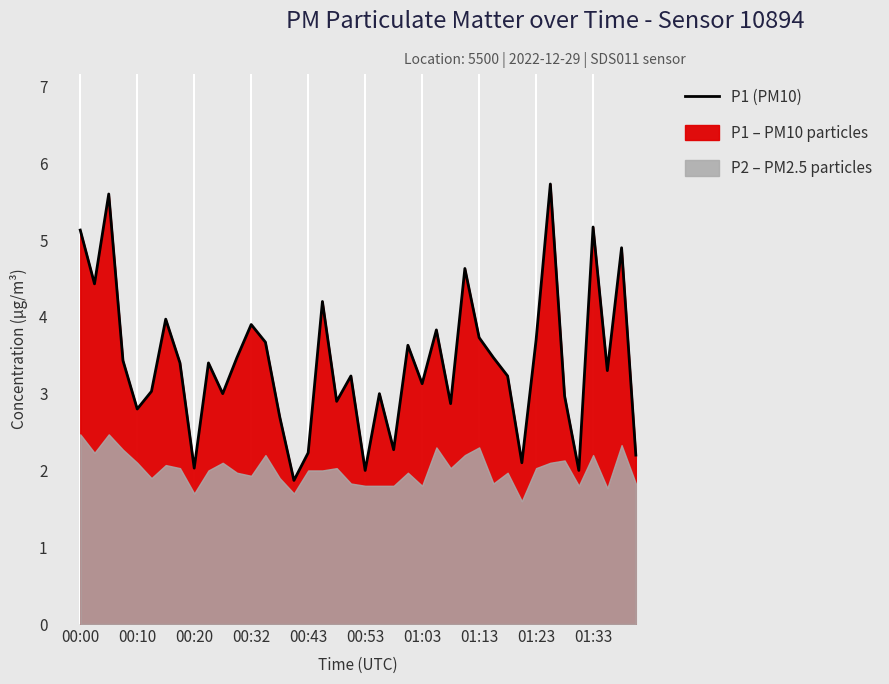

Is it true that P1 (PM10) equals 2.0 at 00:53?

True